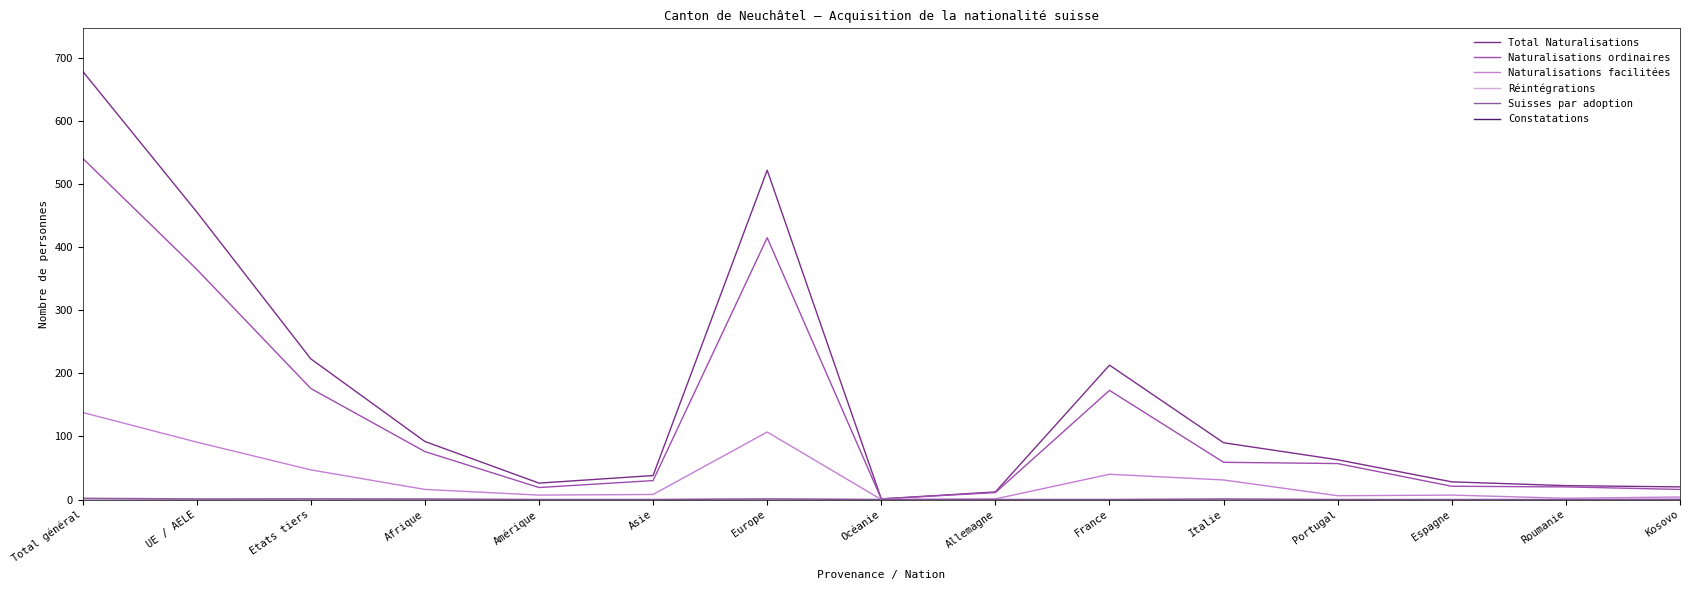

At which category does the chart reach its minimum across all series?

Océanie